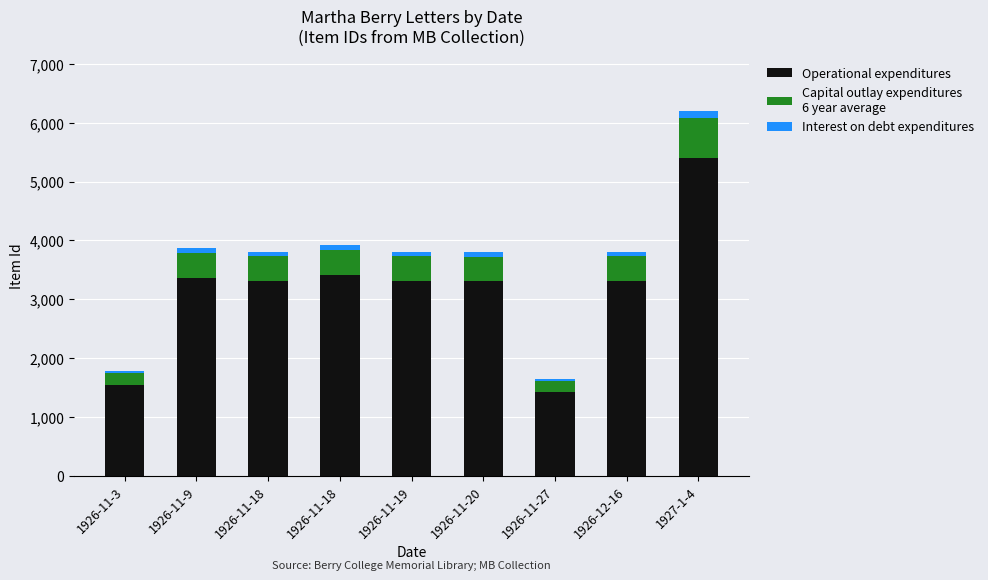

Is it true that Capital outlay expenditures
6 year average equals 418 at 1926-11-20?

True